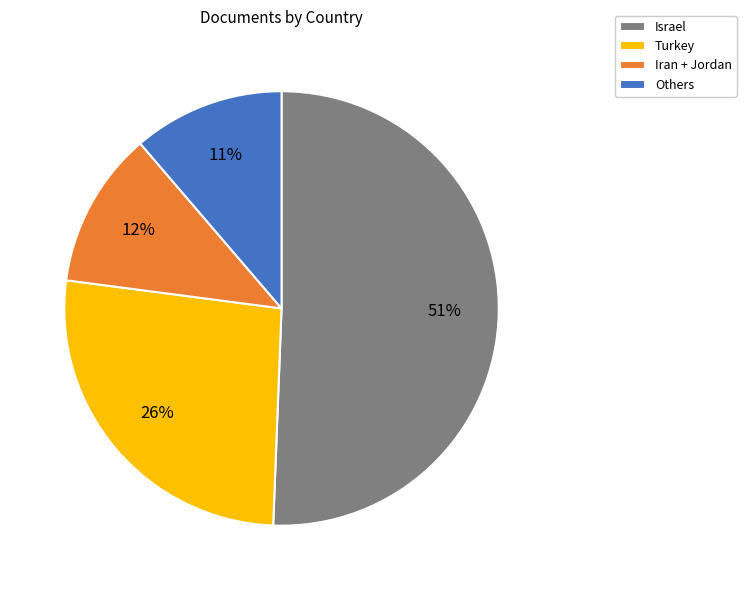

To the nearest percent, what is the combined percentage of Others and Israel?

62%